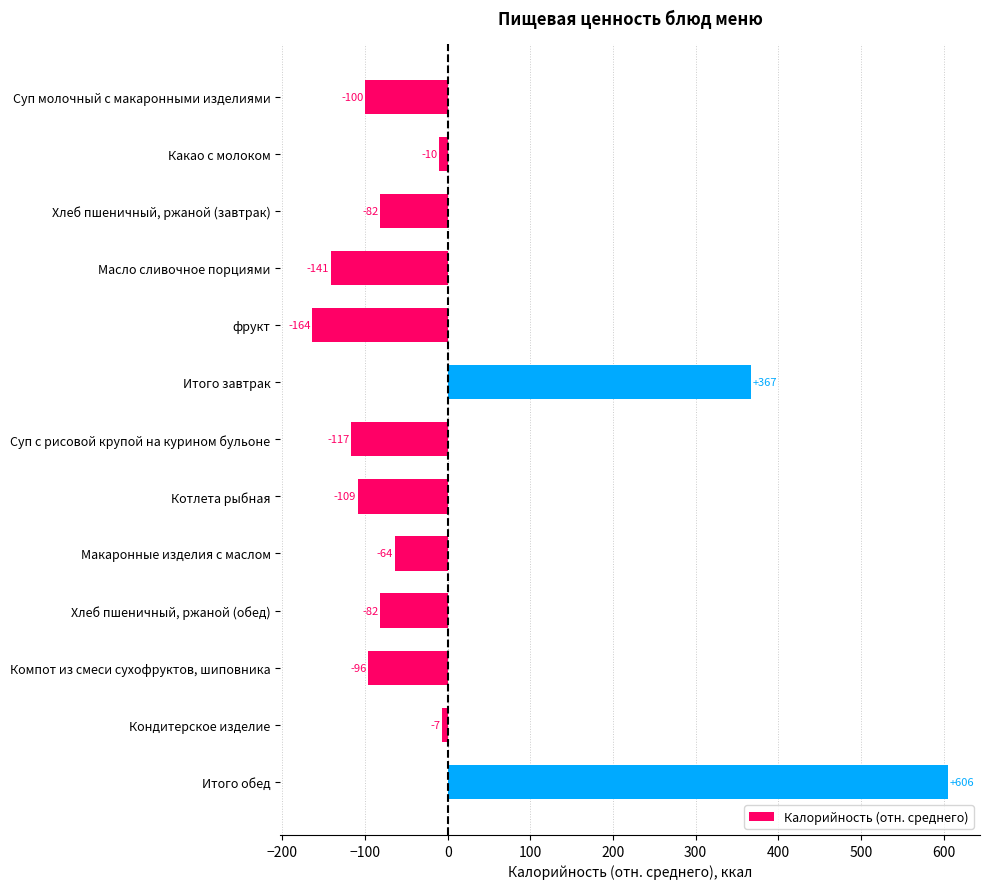

Does the chart contain stacked bars?

No